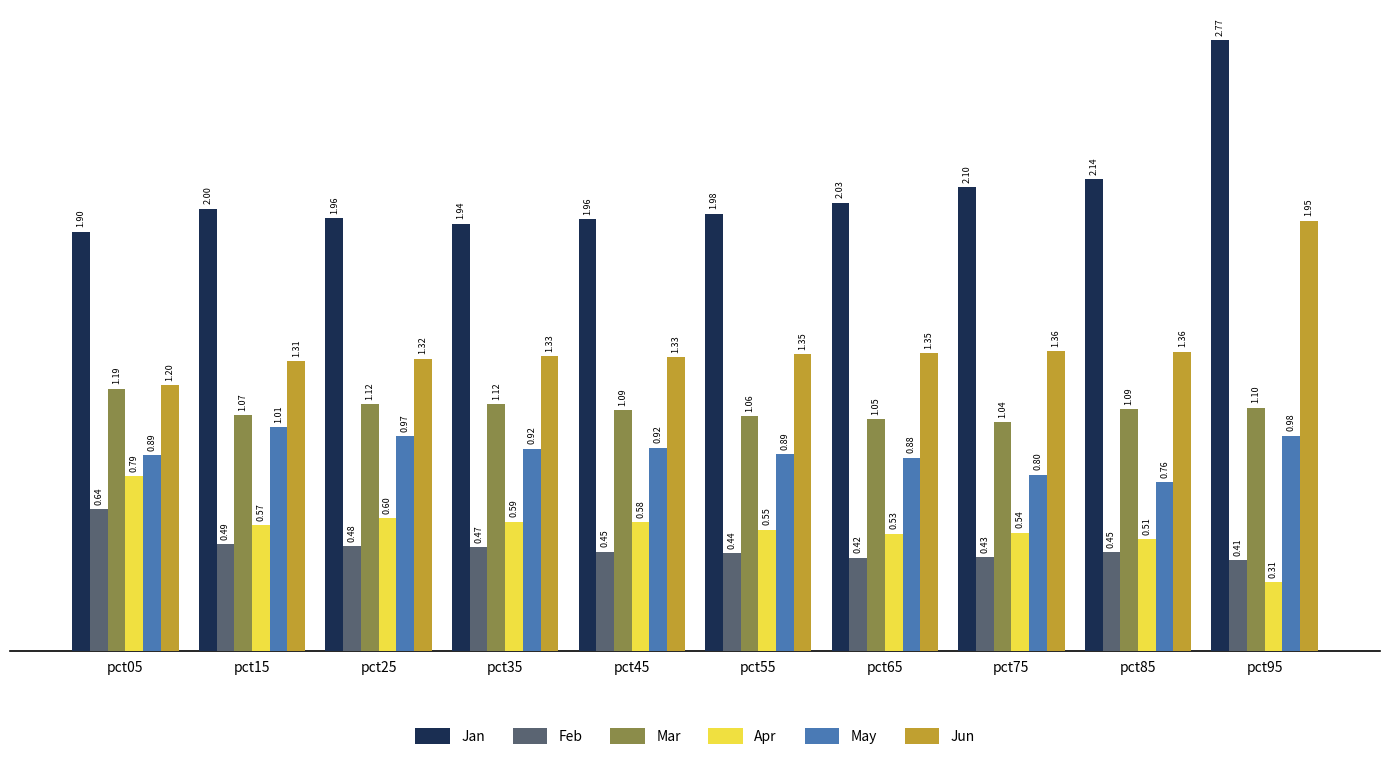

What is the sum of the Jan values at pct85 and pct35?

4.1